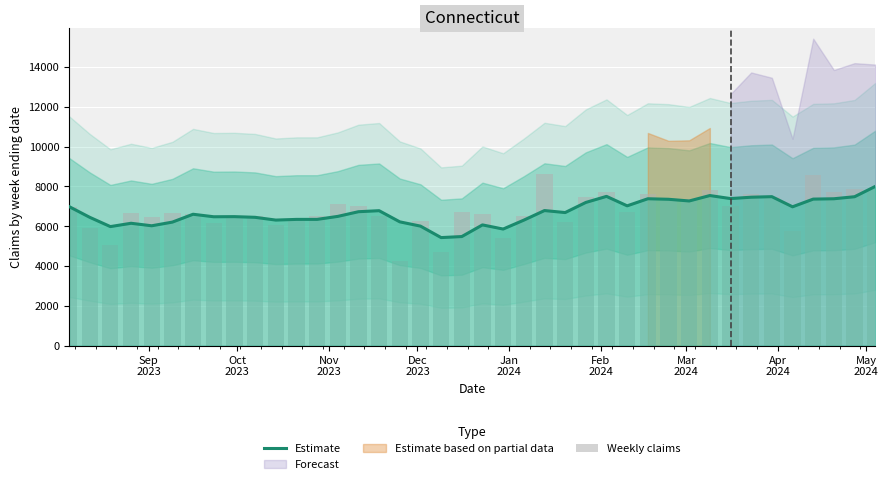

What is the difference between the second highest and minimum values in the Weekly claims series?

4300.0